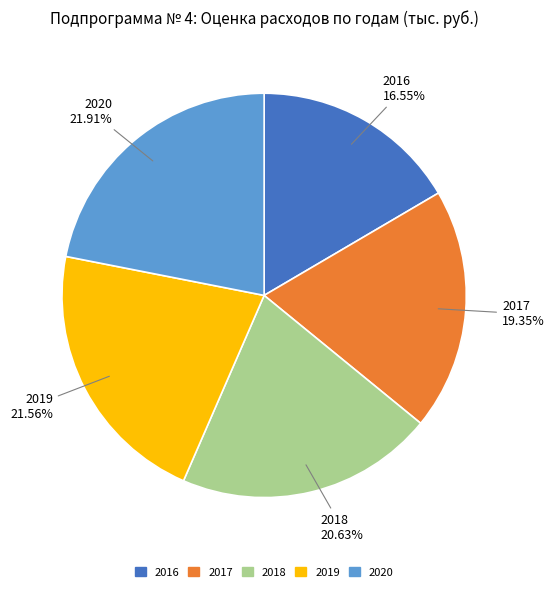

What is the smallest slice in the pie chart?

2016